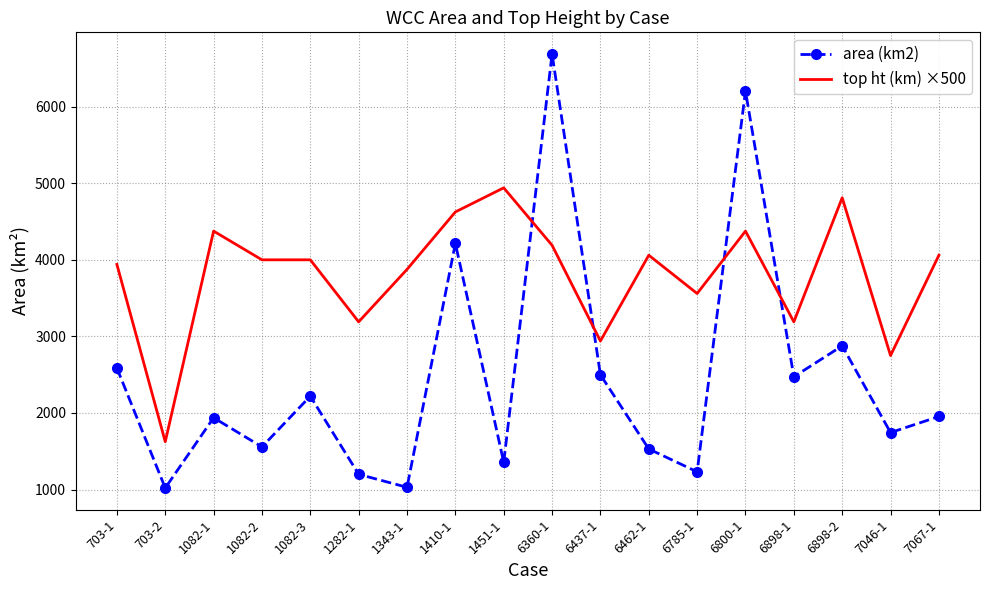

How many series are shown in this chart?

2